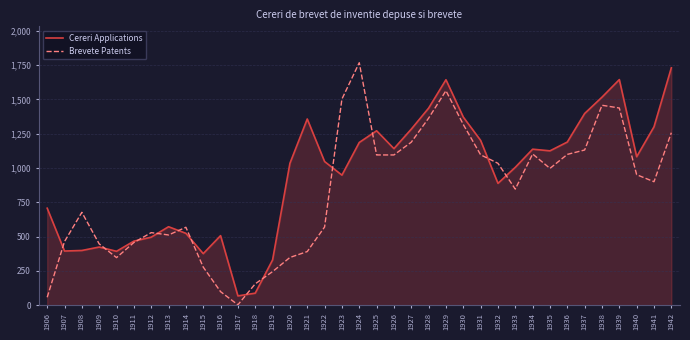

What is the sum of all Brevete Patents values?

30346